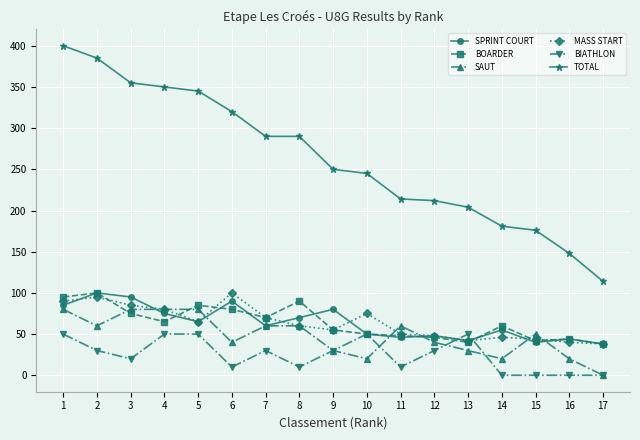

Which series has the largest range (max minus min)?

TOTAL